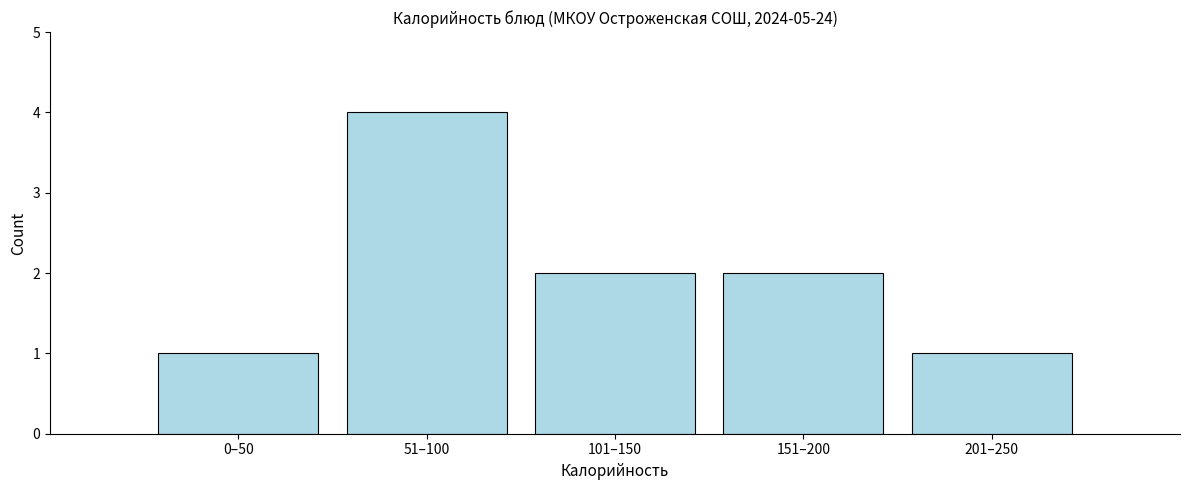

Reading left to right, transcribe all the data shown in this chart.

0–50=1	51–100=4	101–150=2	151–200=2	201–250=1